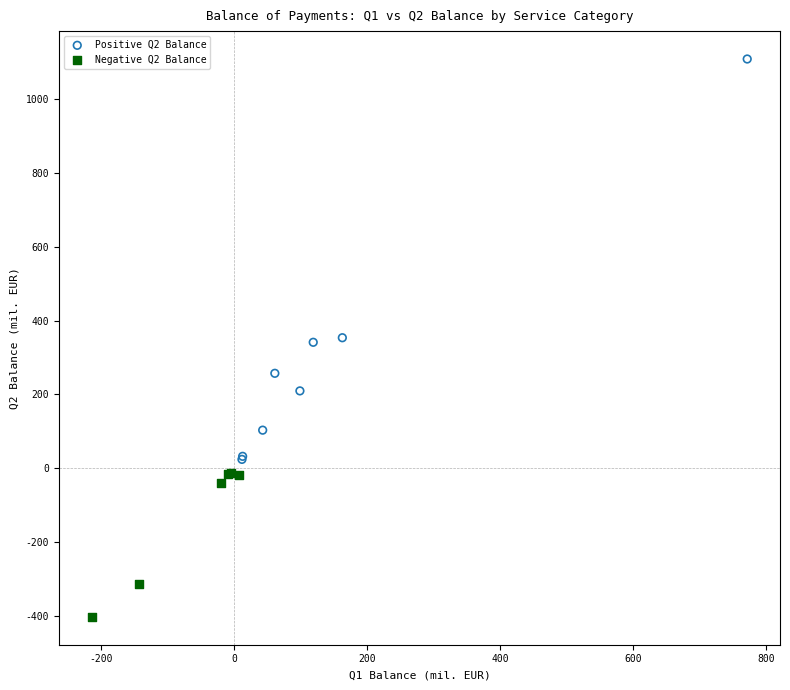

Which series reaches the minimum Y coordinate?

Negative Q2 Balance